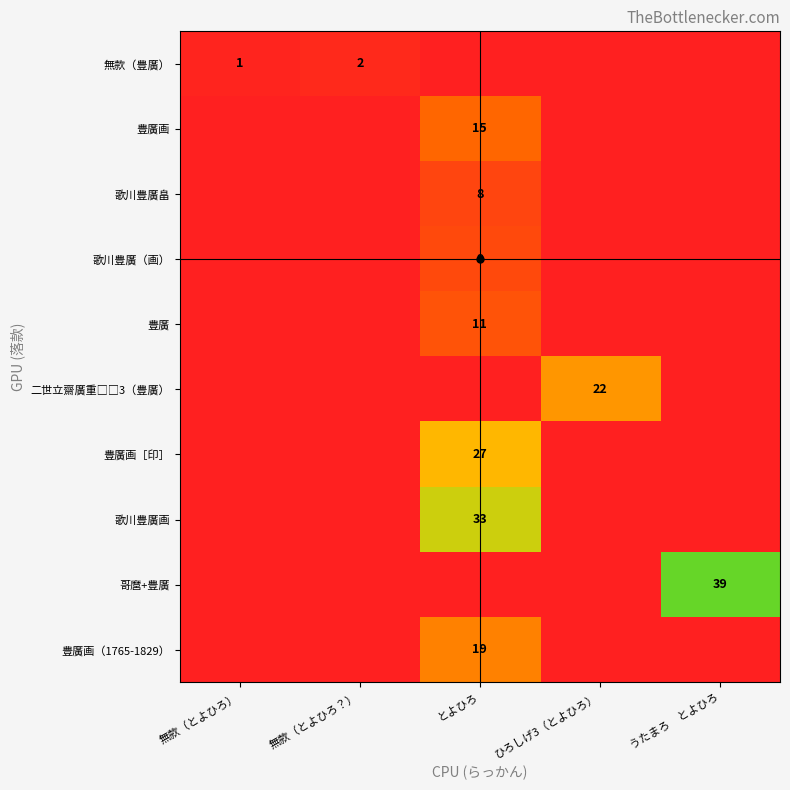

What is the total value across all series at ひろしげ3（とよひろ）?

22